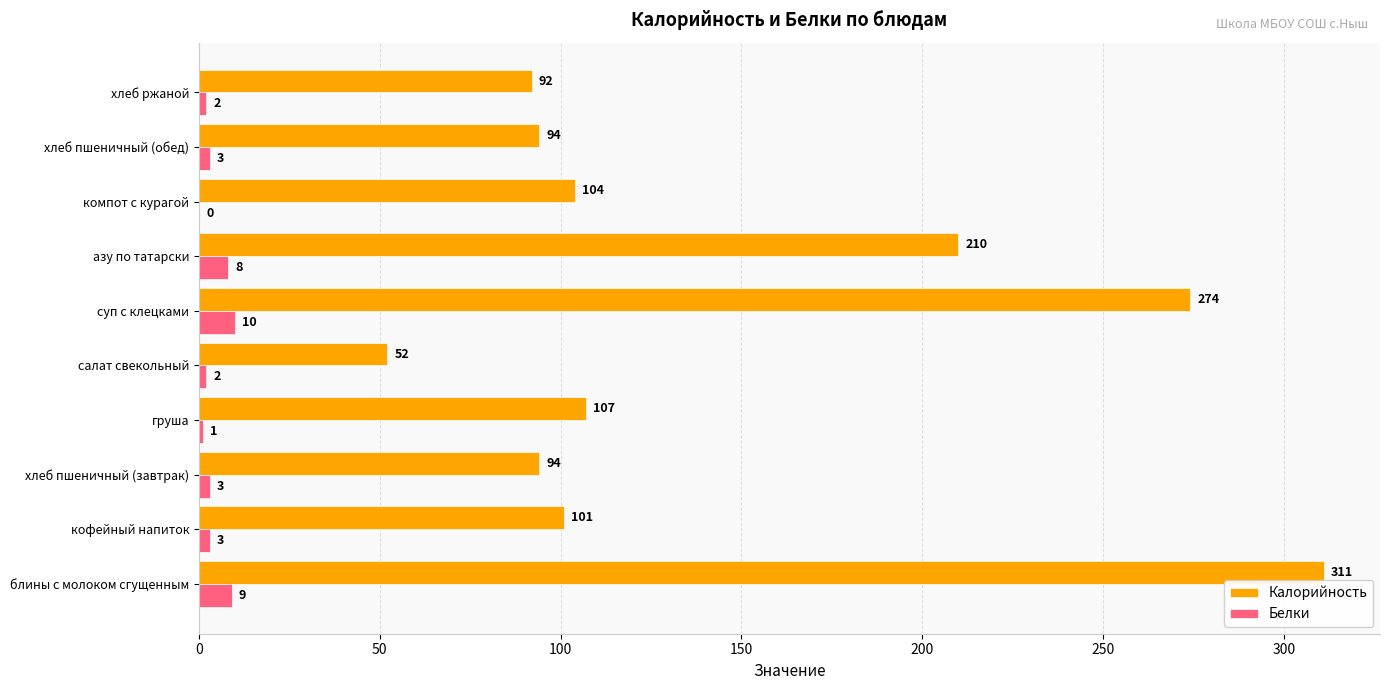

What is the sum of all Белки values?

41